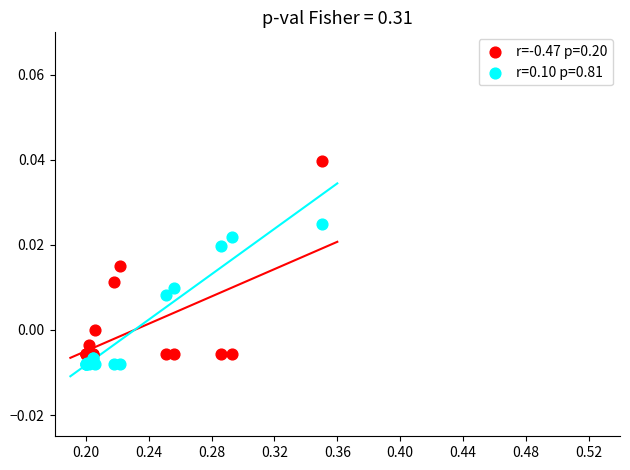

Which series contains the lowest Y value?

r=0.10 p=0.81